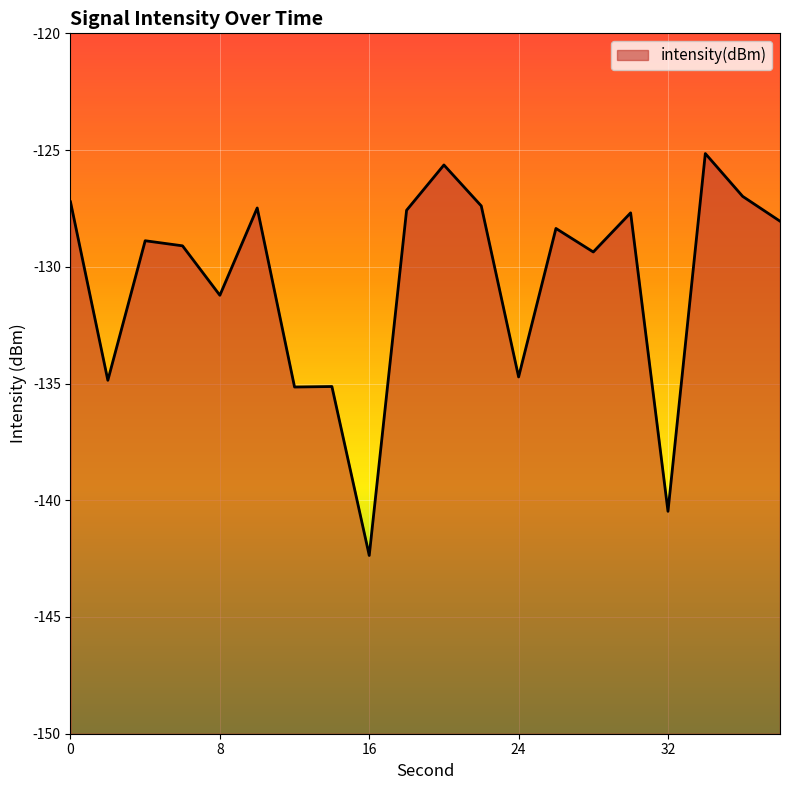

What is the sum of the values at 36 and 16?

-269.3